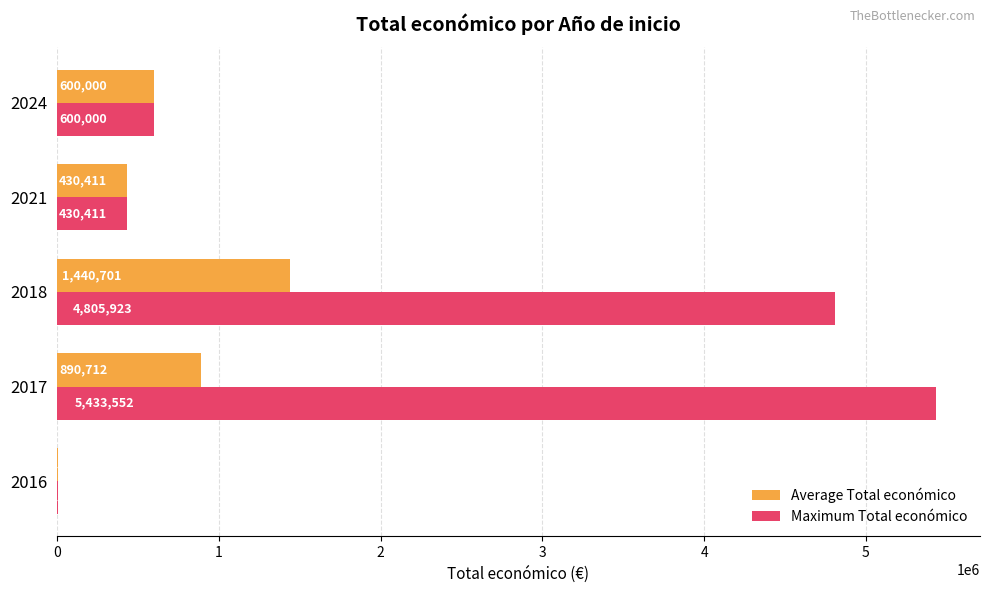

What are all the series names shown in the legend?

Average Total económico, Maximum Total económico